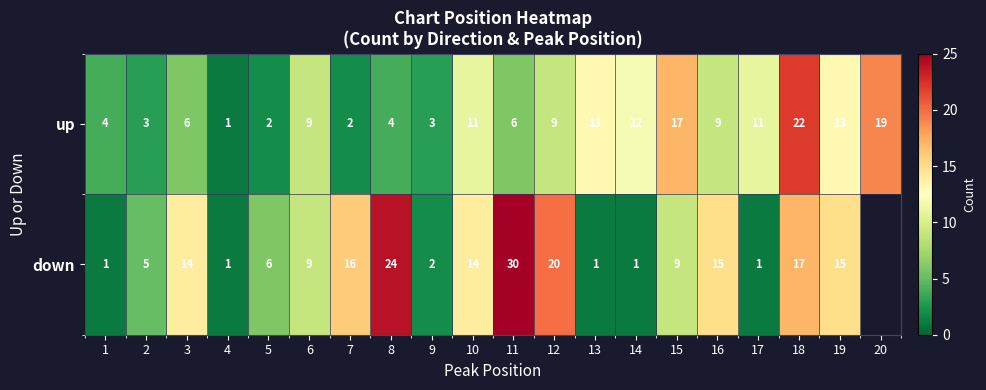

Between 2 and 3, which series saw the biggest shift?

down